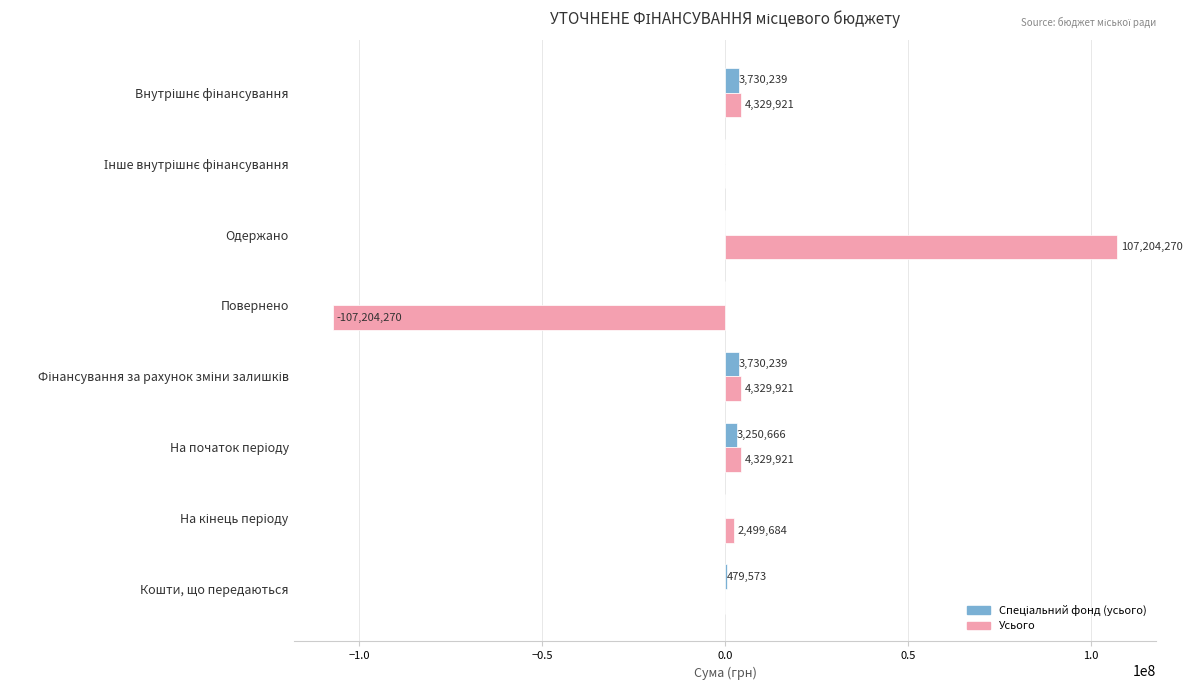

What is the sum of all Усього values?

15489447.0